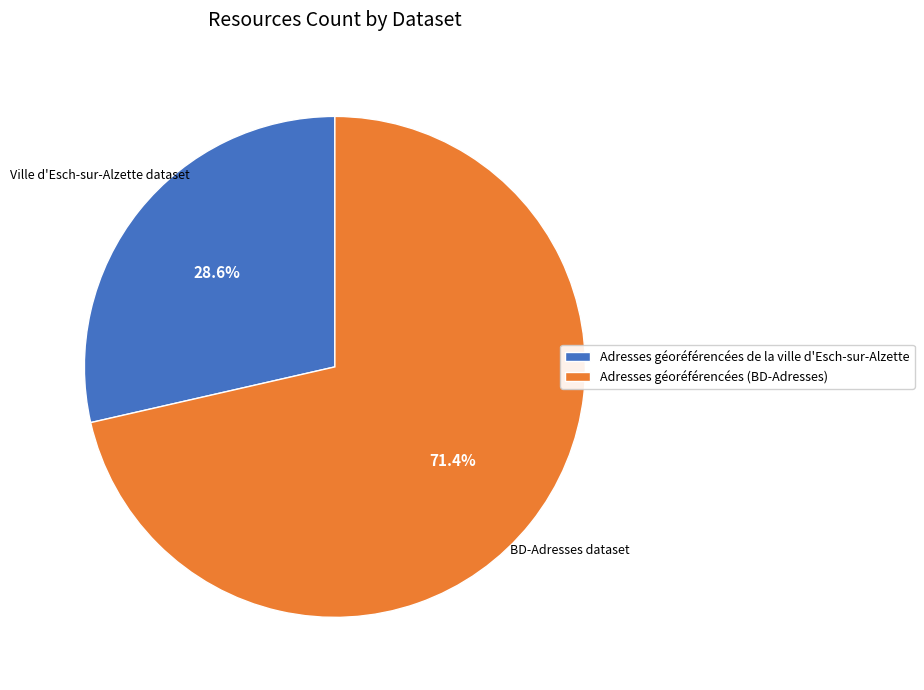

Rank the categories by value from lowest to highest.

Adresses géoréférencées de la ville d'Esch-sur-Alzette, Adresses géoréférencées (BD-Adresses)